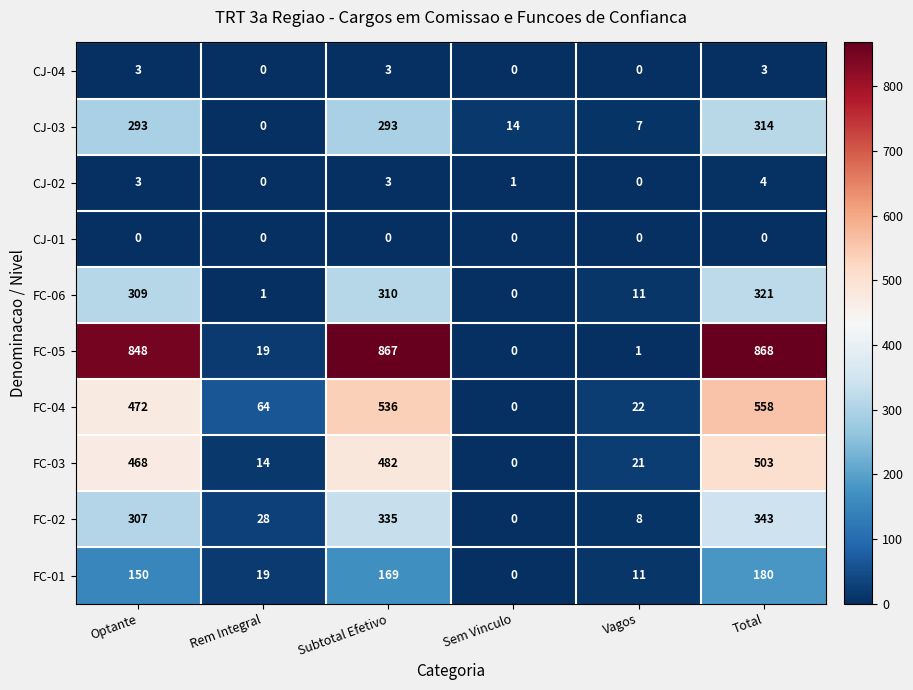

Where is FC-04 nearest to the value 279?

Optante